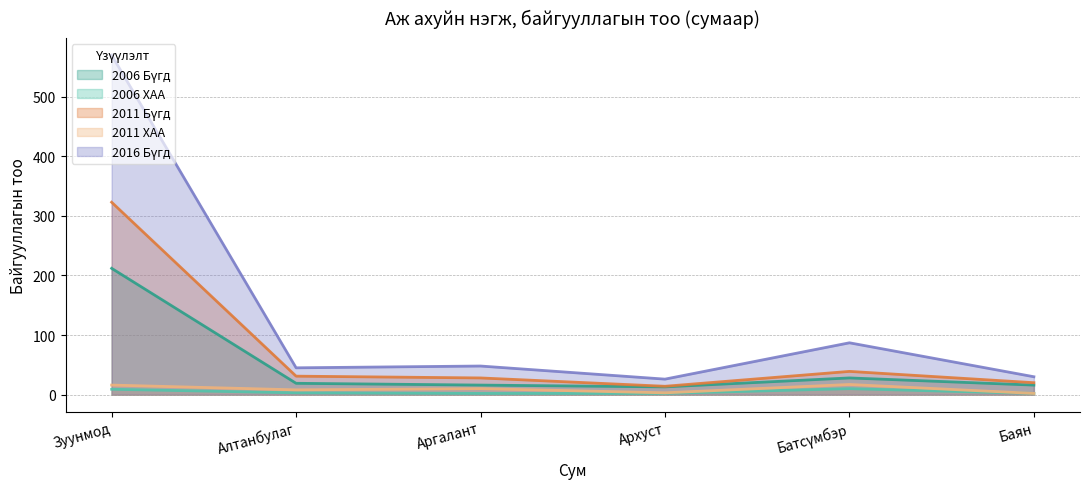

What is the total value across all series at Зуунмод?

1130